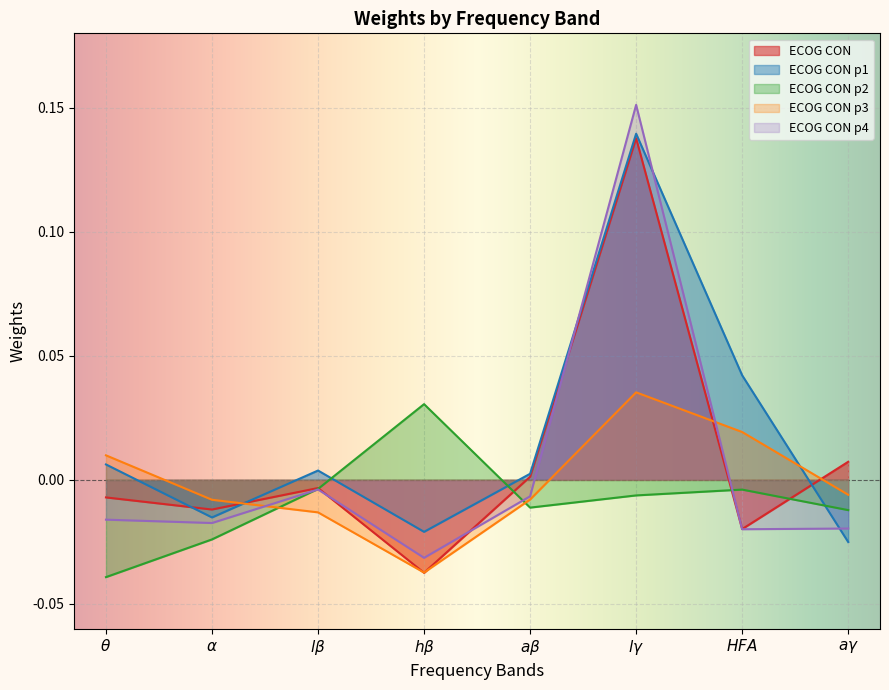

What are all the series names shown in the legend?

ECOG CON, ECOG CON p1, ECOG CON p2, ECOG CON p3, ECOG CON p4